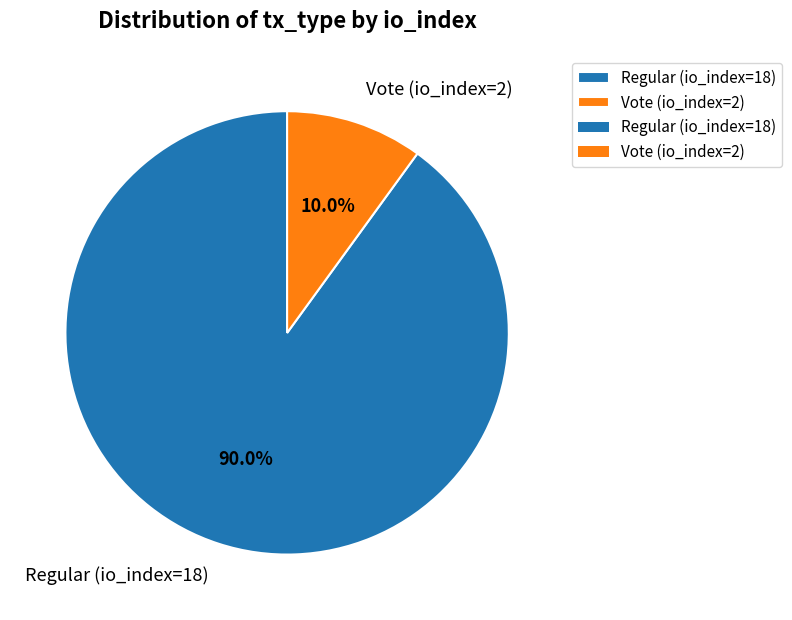

To the nearest percent, what is the difference between the Regular (io_index=18) and Vote (io_index=2) slice percentages?

80%